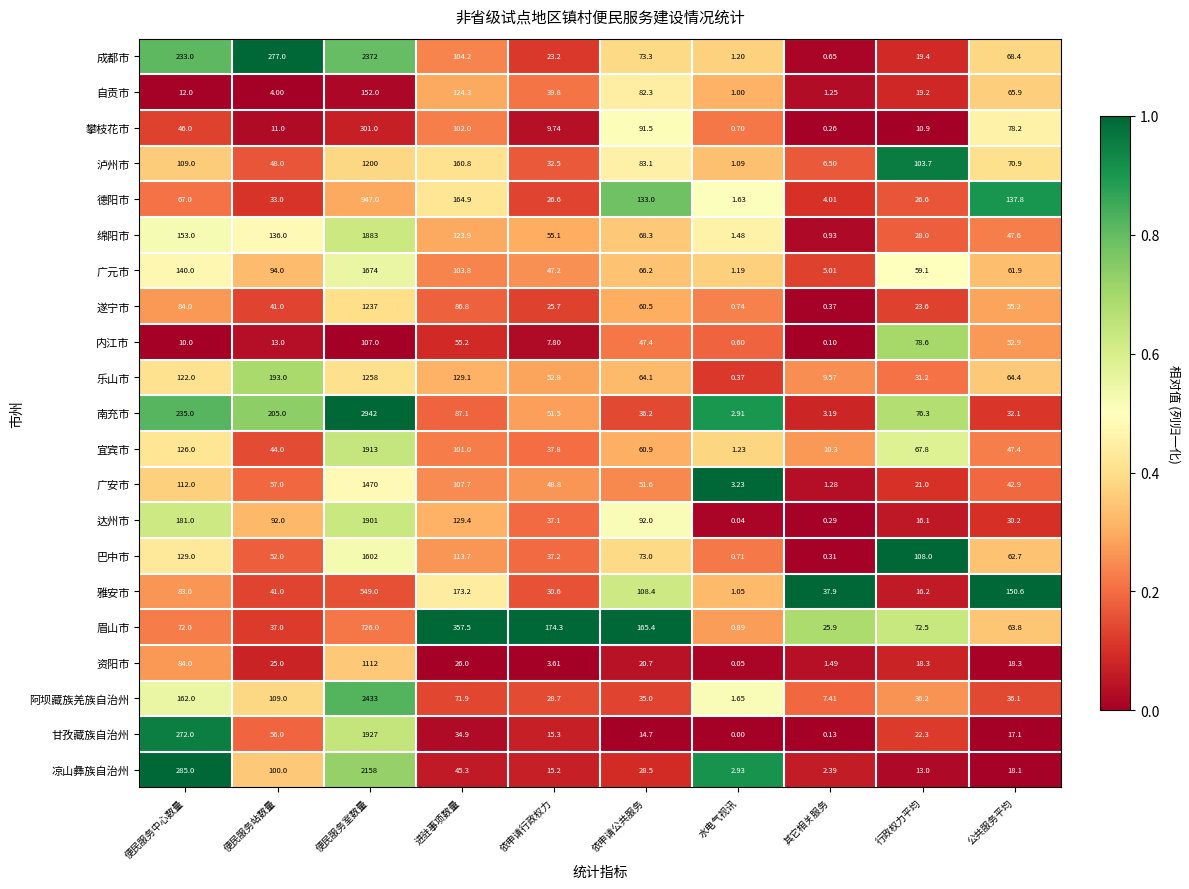

Which series has the largest range (max minus min)?

南充市